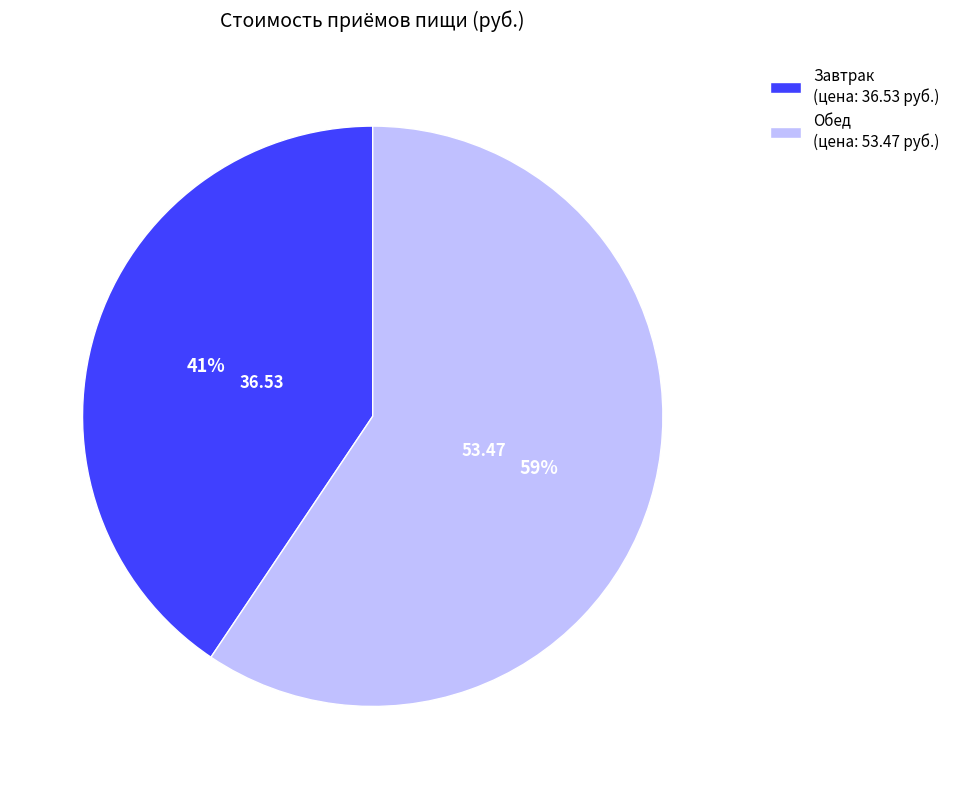

Combined, do Завтрак and Обед account for over 50%?

Yes